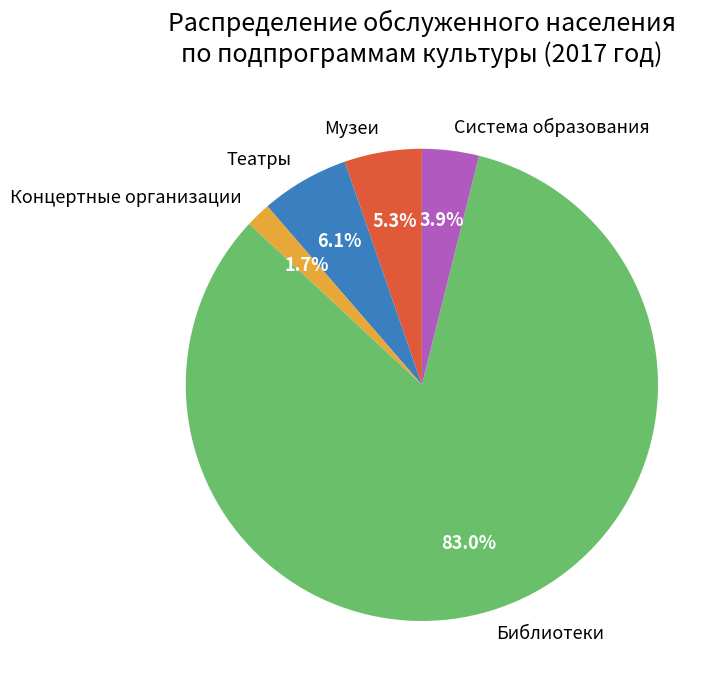

Between Система образования and Театры, which is larger?

Театры